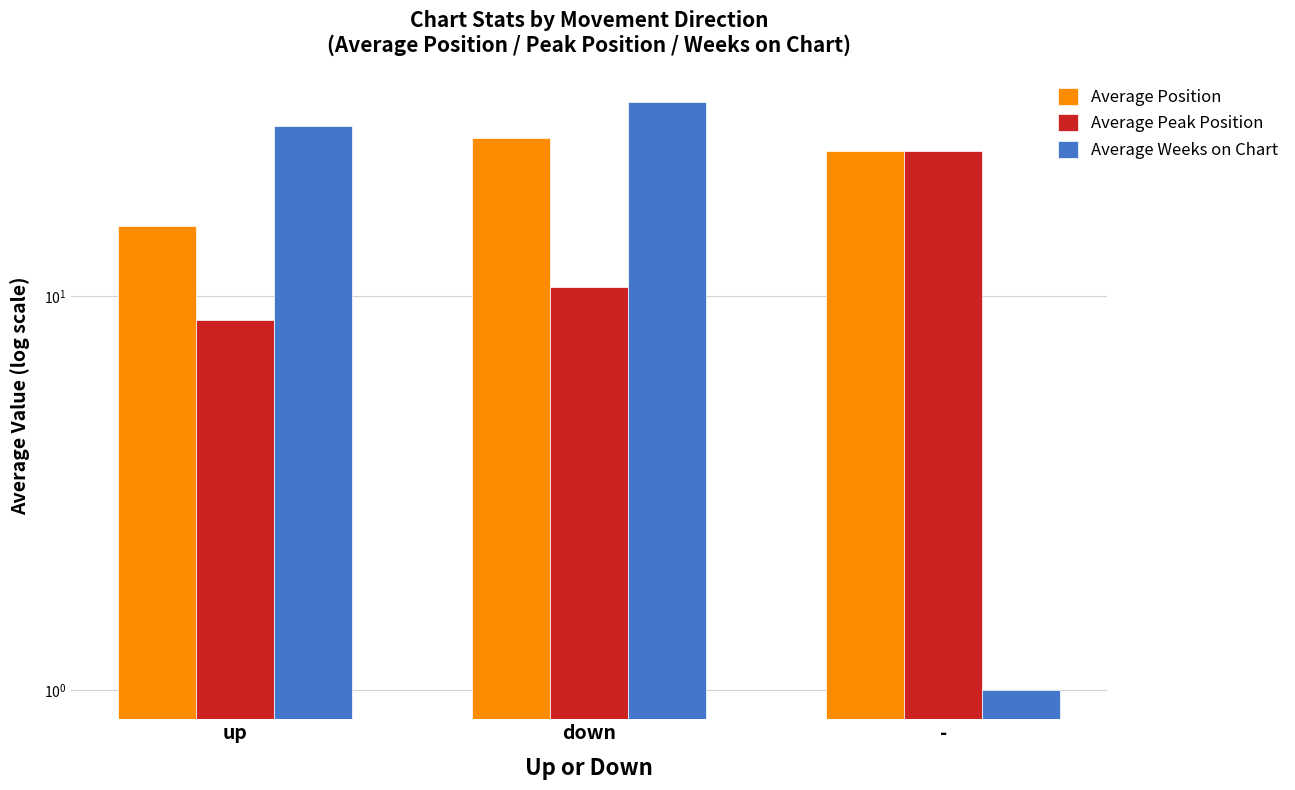

Reading left to right, extract all data points from this chart.

Average Position: up=15.1	down=25.2	-=23.3
Average Peak Position: up=8.7	down=10.5	-=23.3
Average Weeks on Chart: up=27.1	down=31.1	-=1.0